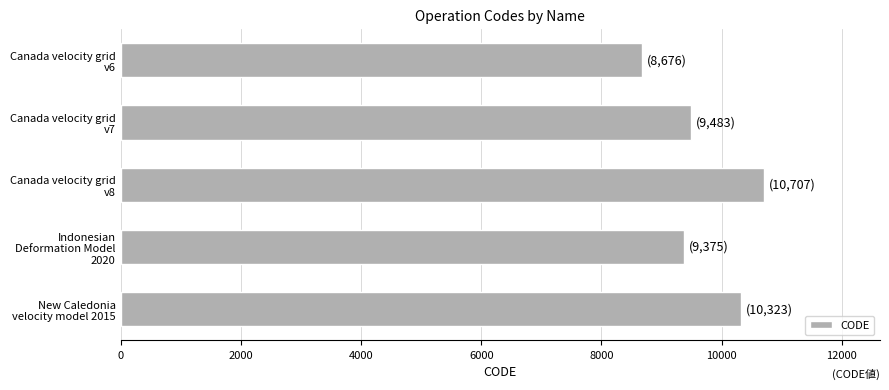

Read the value at Canada velocity grid v8, to the nearest 100.

10700